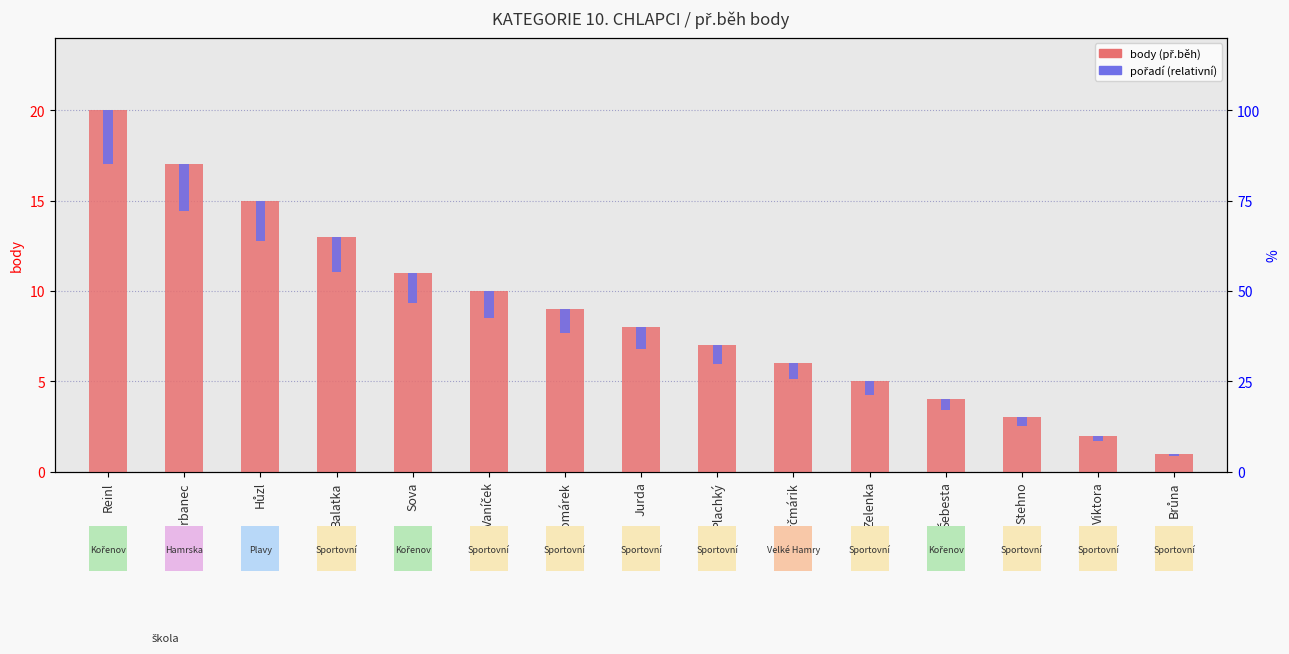

What are all the series names shown in the legend?

body (př.běh), pořadí (relativní)